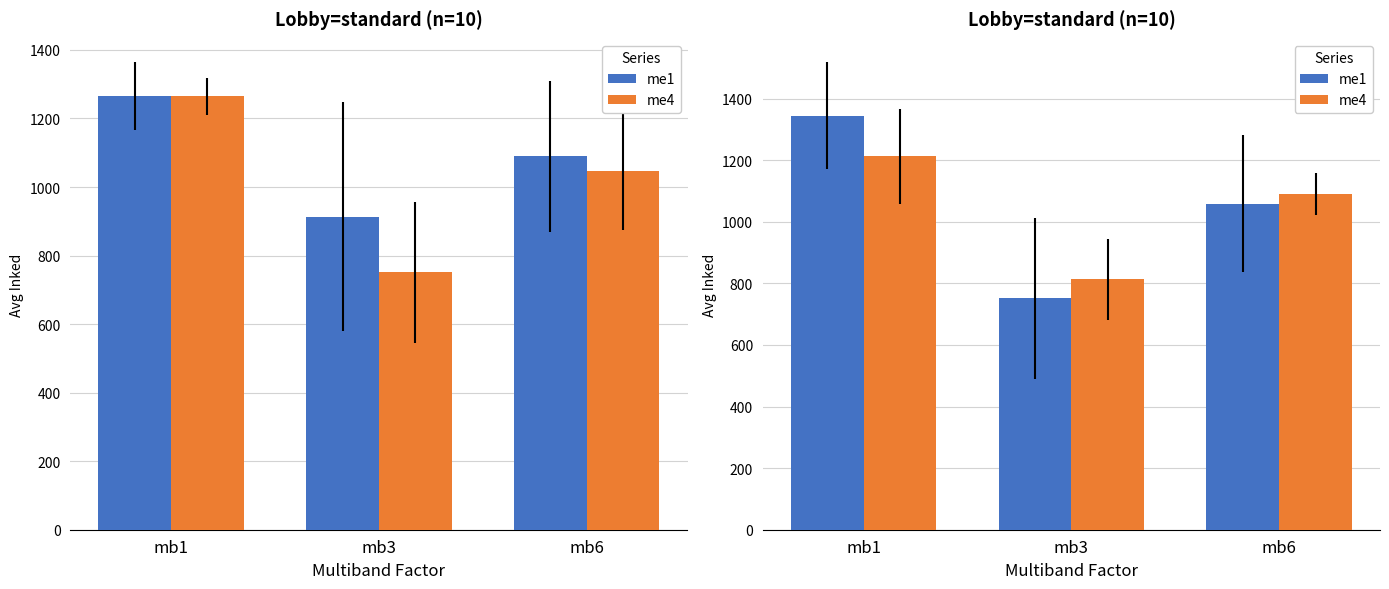

Where is me1 nearest to the value 1048?

mb6